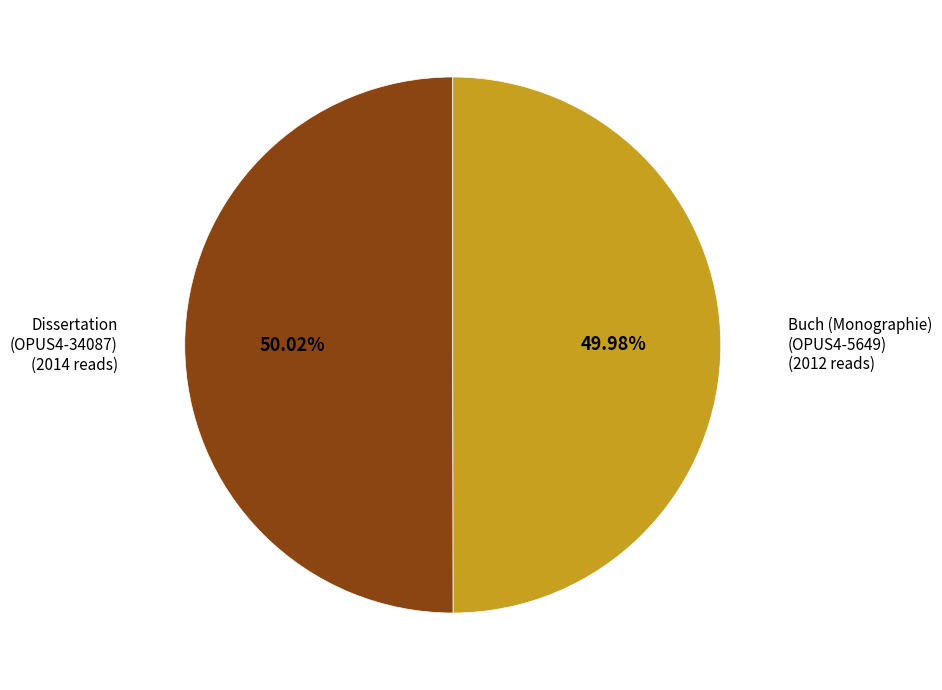

Is there a majority slice in this chart?

Yes